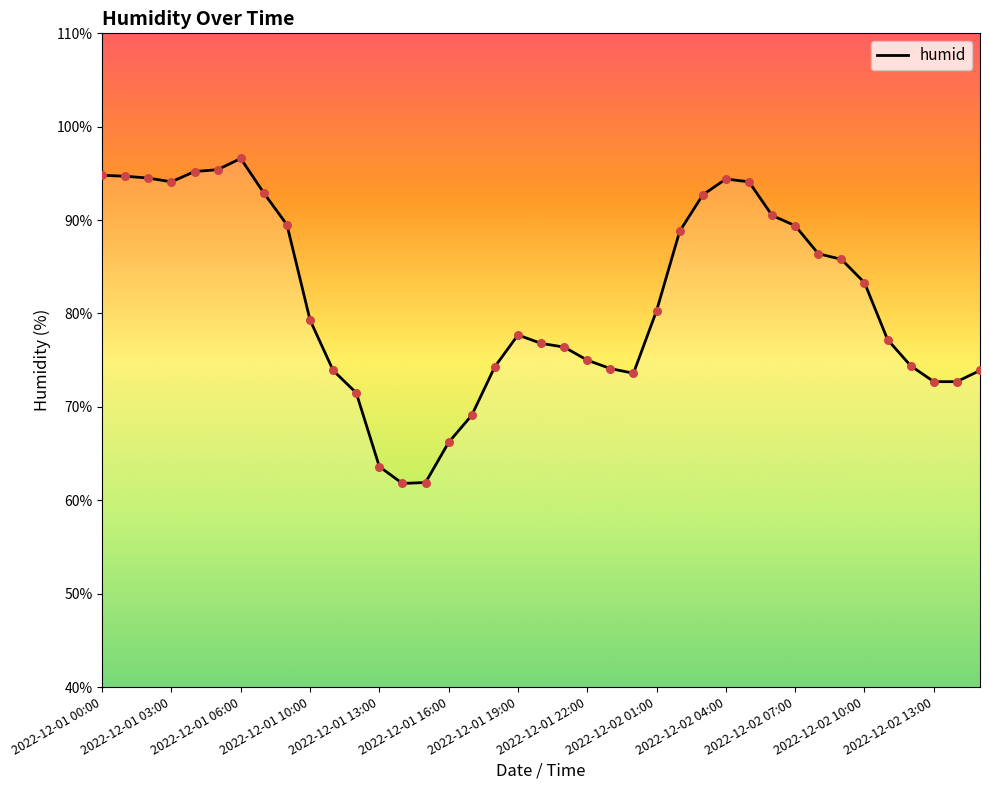

What is the smallest value displayed?

61.8